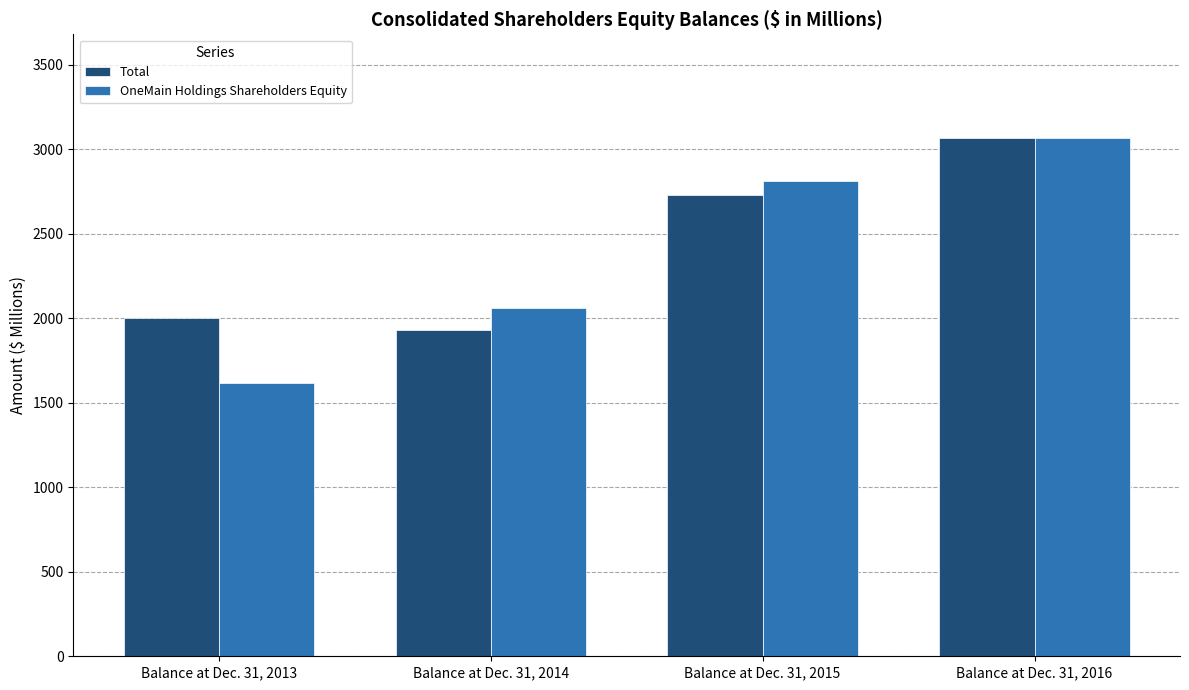

Are the bars horizontal?

No